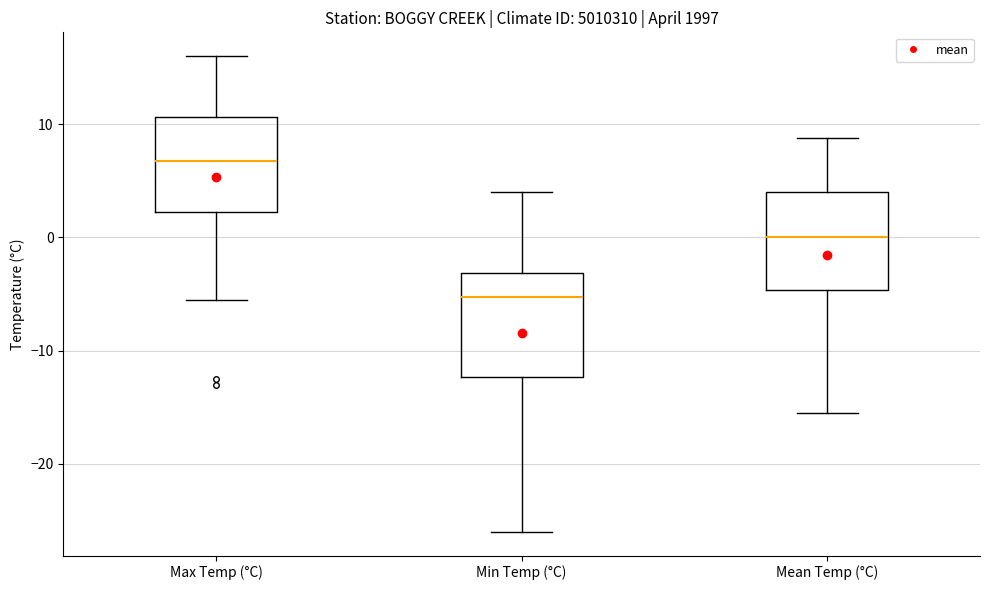

Where does the upper whisker of the box for Max Temp (°C) end on the y-axis? The values are not printed on the chart, so give them approximately, as read against the axis.

16